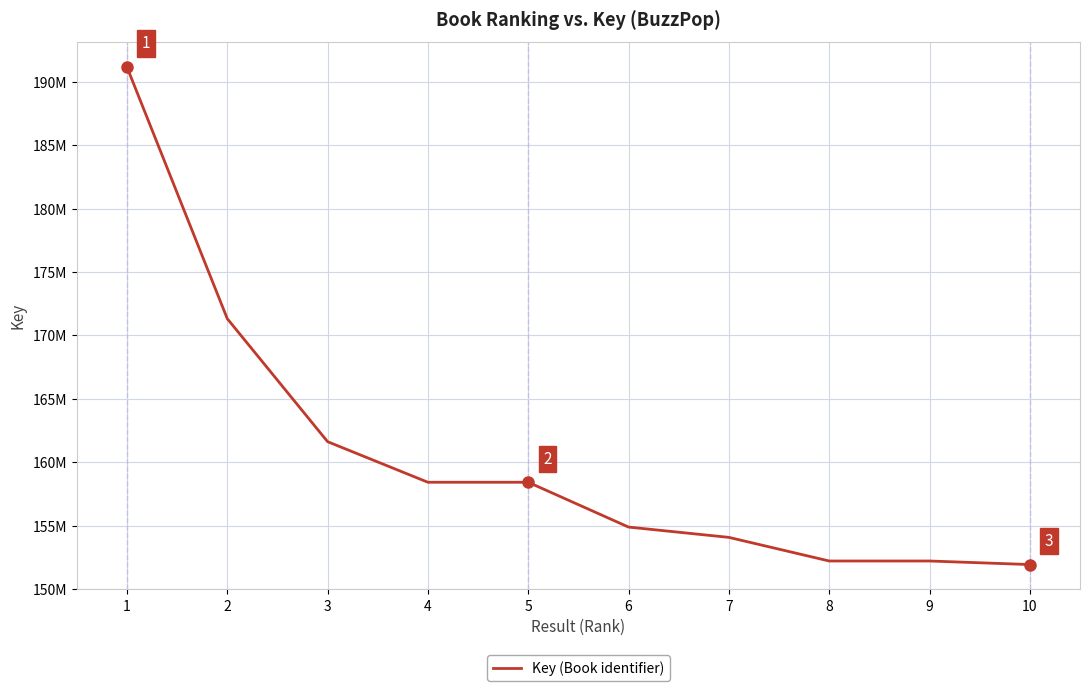

Approximately how many times larger is the value at 1 compared to 8?

1.3